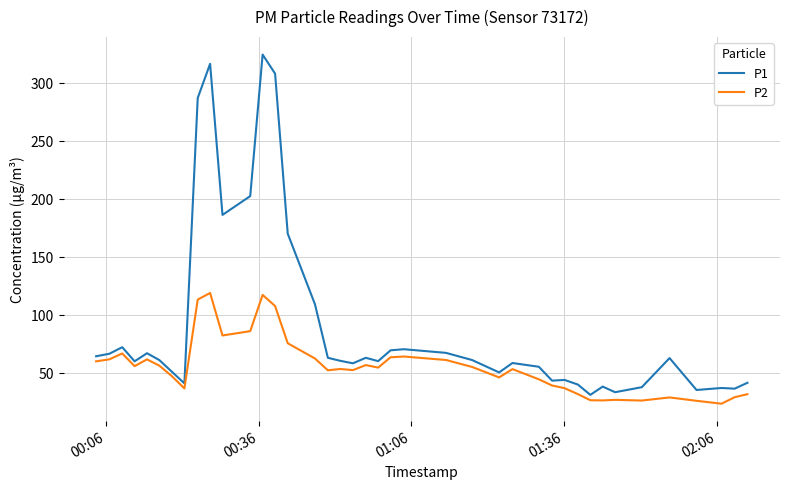

Which series has the largest range (max minus min)?

P1